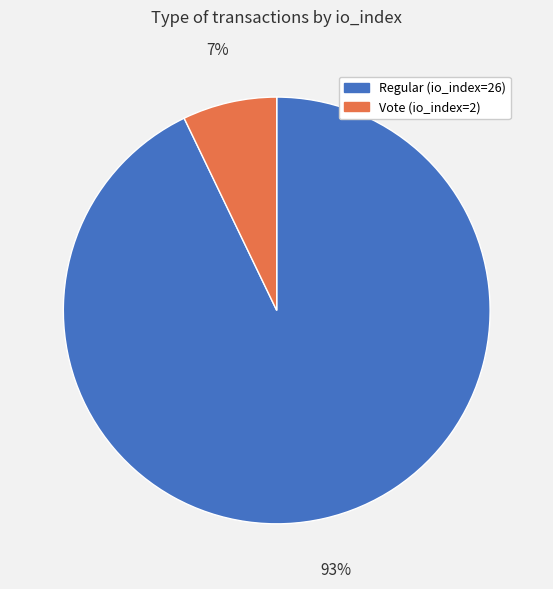

What percentage is the Regular (io_index=26) slice, to the nearest percent?

93%